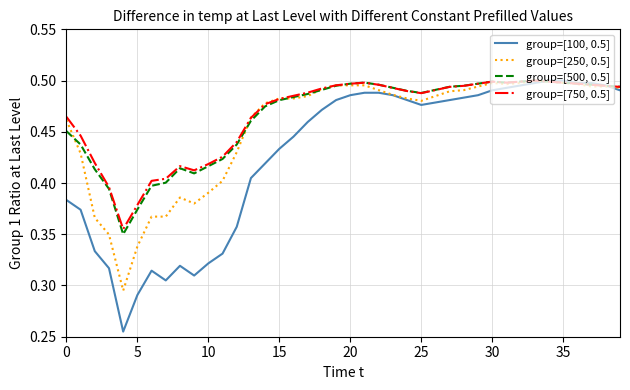

Which series has the widest spread of values?

group=[100, 0.5]